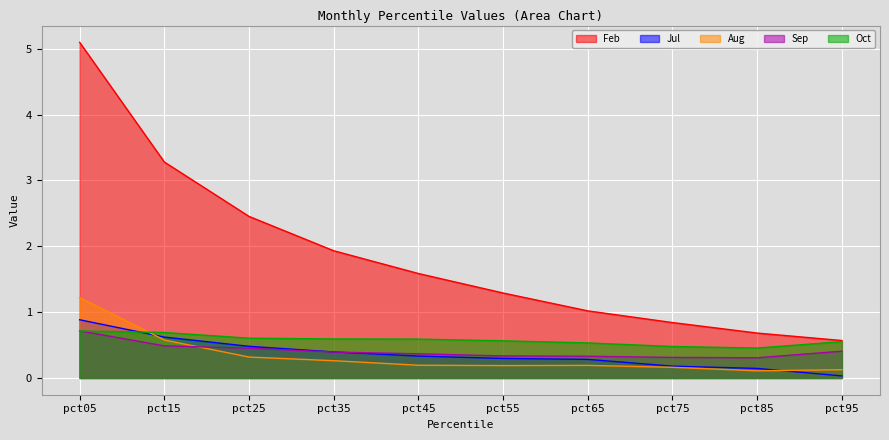

Reading left to right, what are all the values shown in this chart?

Feb: 5.1	3.3	2.5	1.9	1.6	1.3	1.0	0.8	0.7	0.6
Jul: 0.9	0.6	0.5	0.4	0.3	0.3	0.3	0.2	0.1	0.0
Aug: 1.2	0.6	0.3	0.3	0.2	0.2	0.2	0.2	0.1	0.1
Sep: 0.7	0.5	0.5	0.4	0.4	0.3	0.3	0.3	0.3	0.4
Oct: 0.7	0.7	0.6	0.6	0.6	0.6	0.5	0.5	0.5	0.6